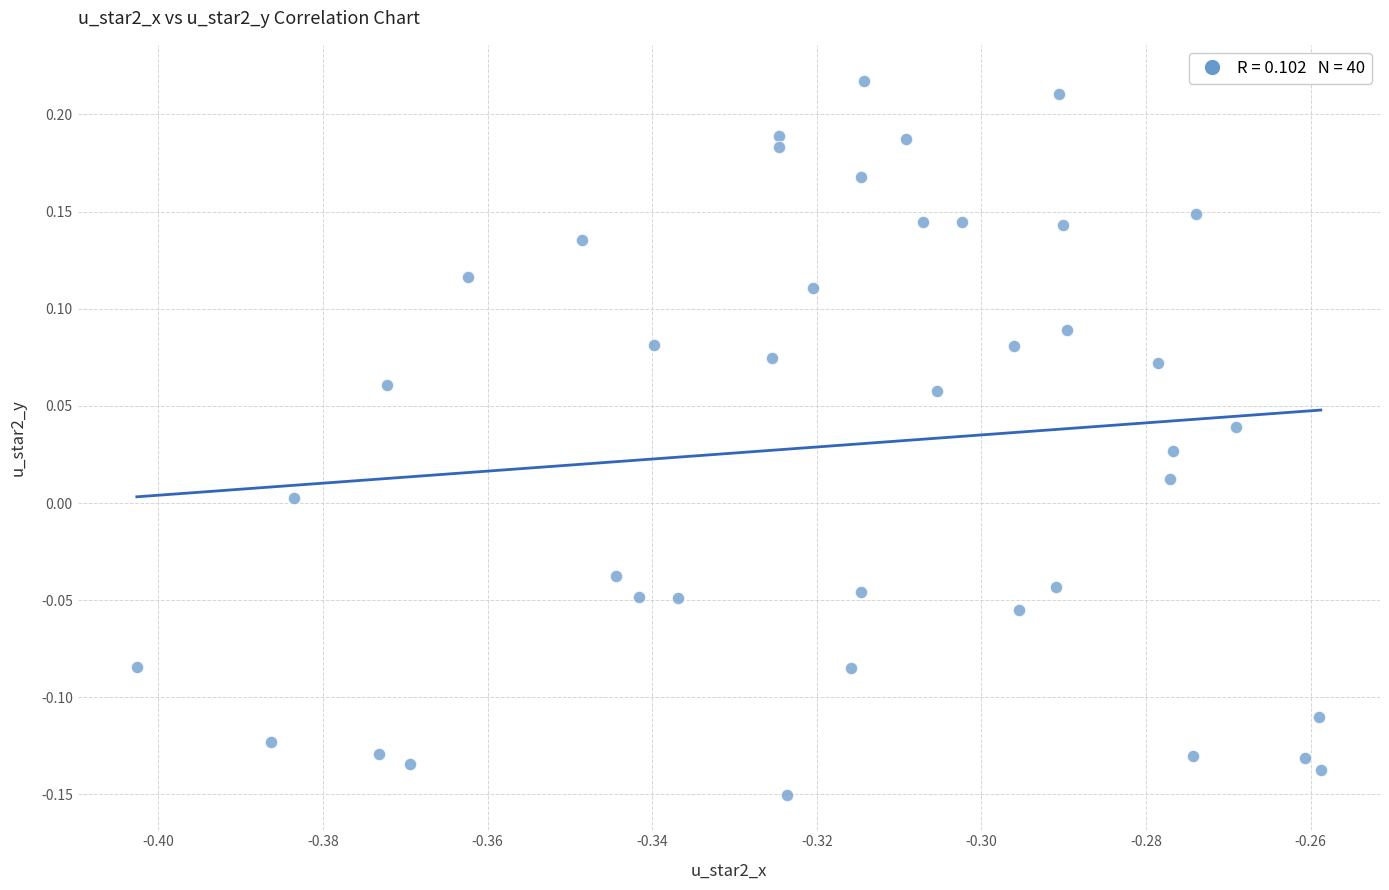

What is the range of Y values (max minus min)?

0.4